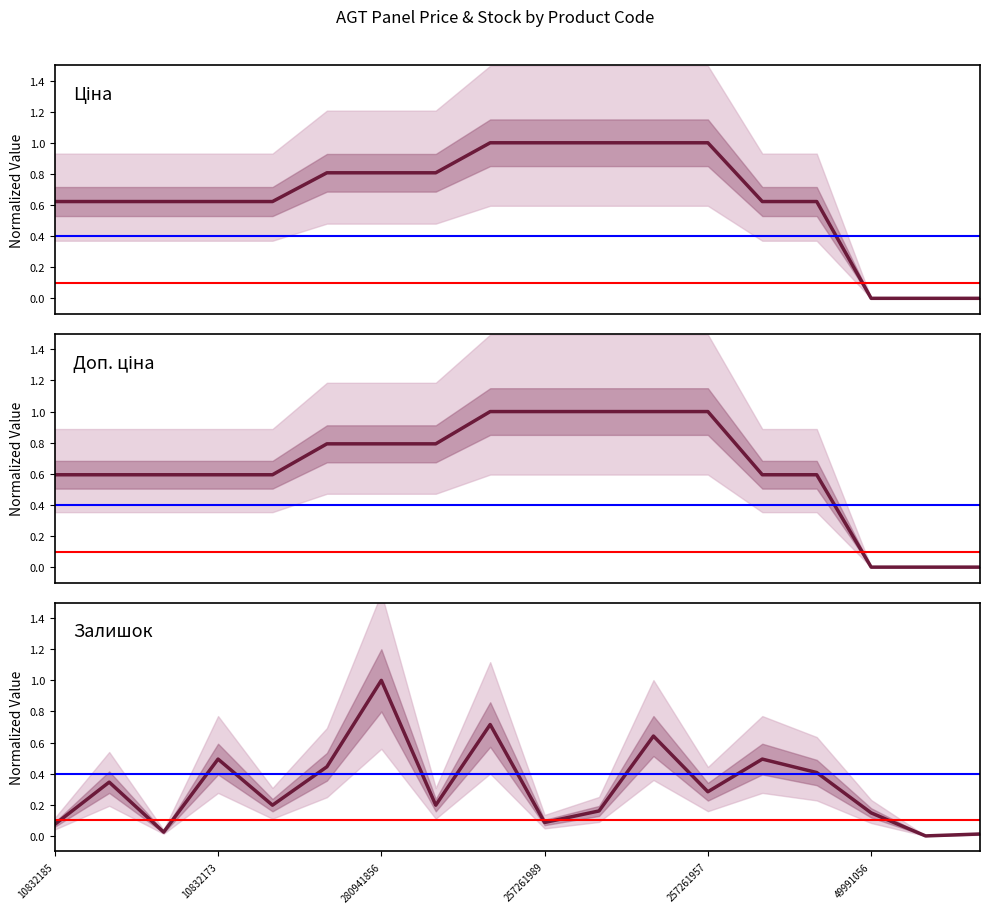

Which has a higher value, 257261990 or 280941739?

257261990